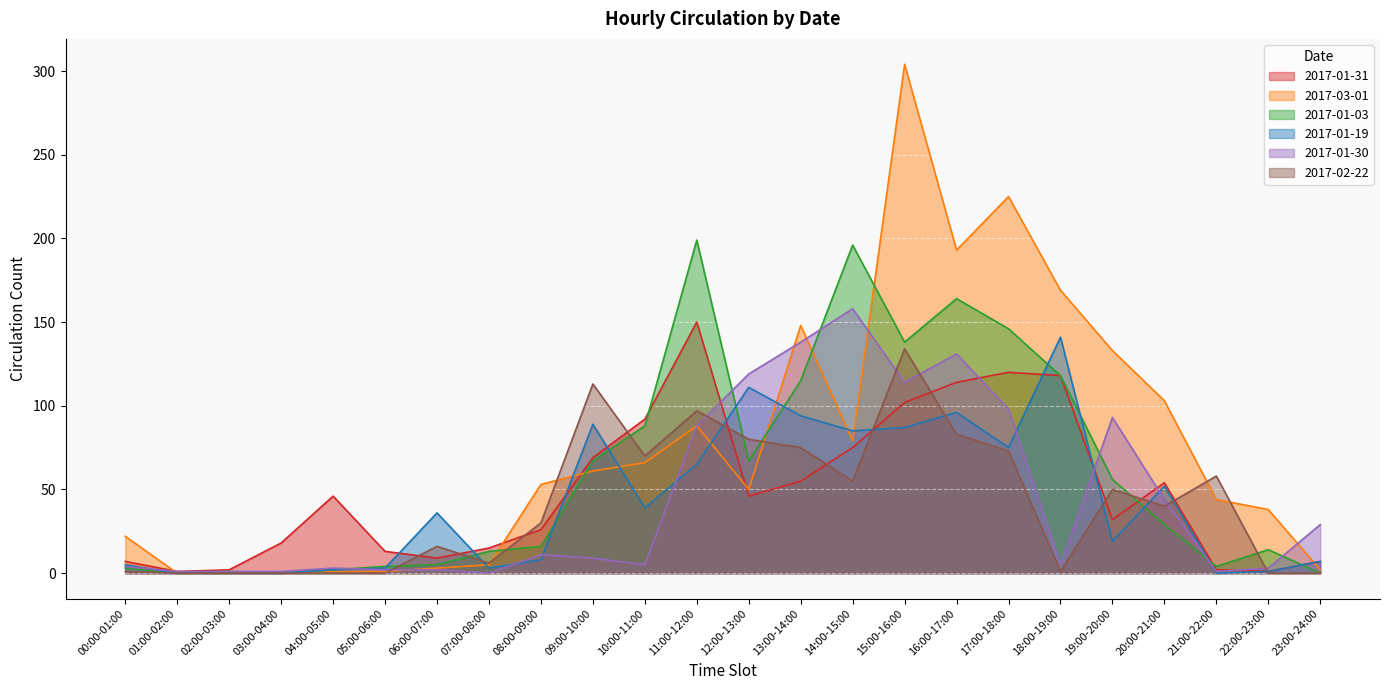

At how many categories does at least one series exceed 0?

24